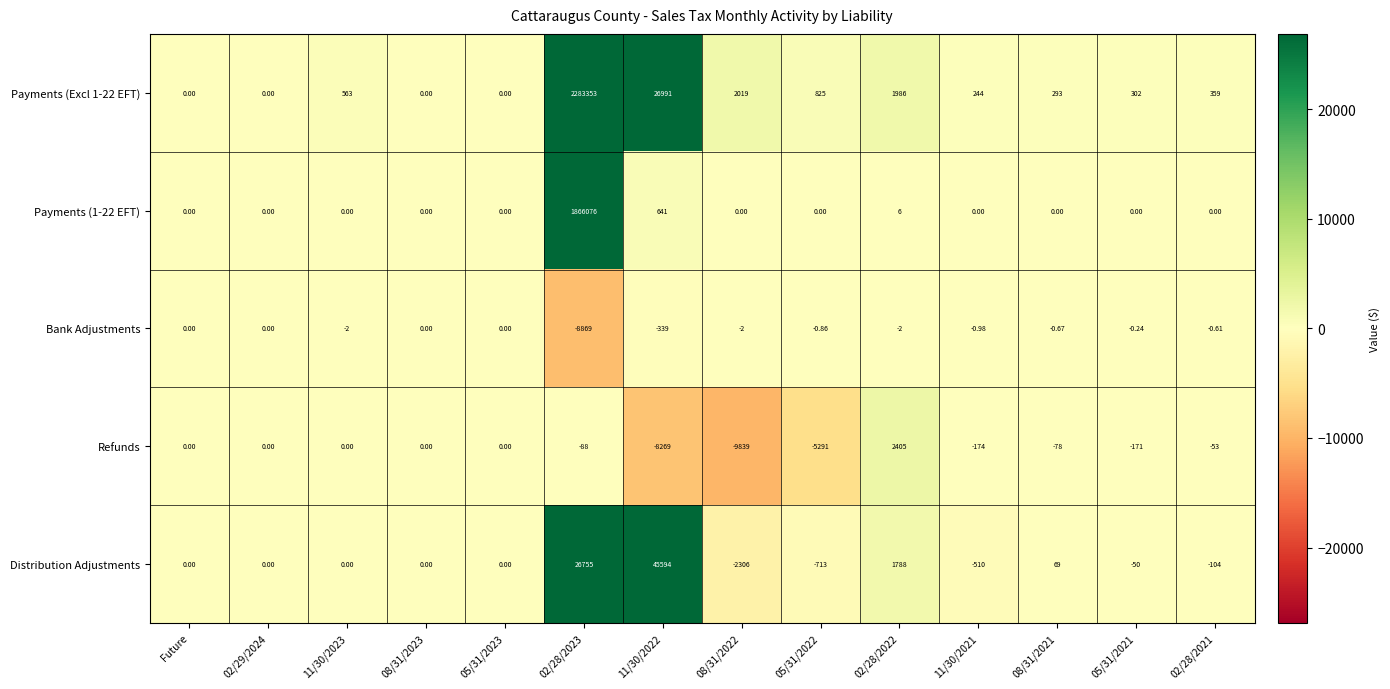

Rank the series at 02/28/2023 from highest to lowest value.

Payments (Excl 1-22 EFT), Payments (1-22 EFT), Distribution Adjustments, Refunds, Bank Adjustments